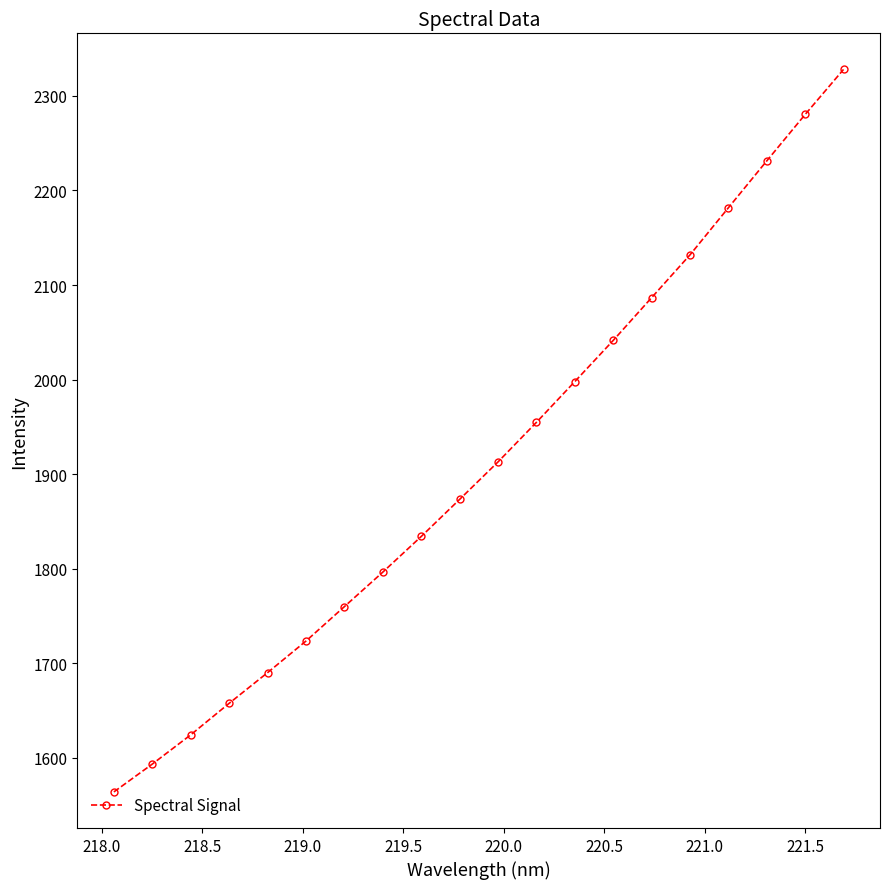

True or false: the data has more than 2 interior local peaks.

False